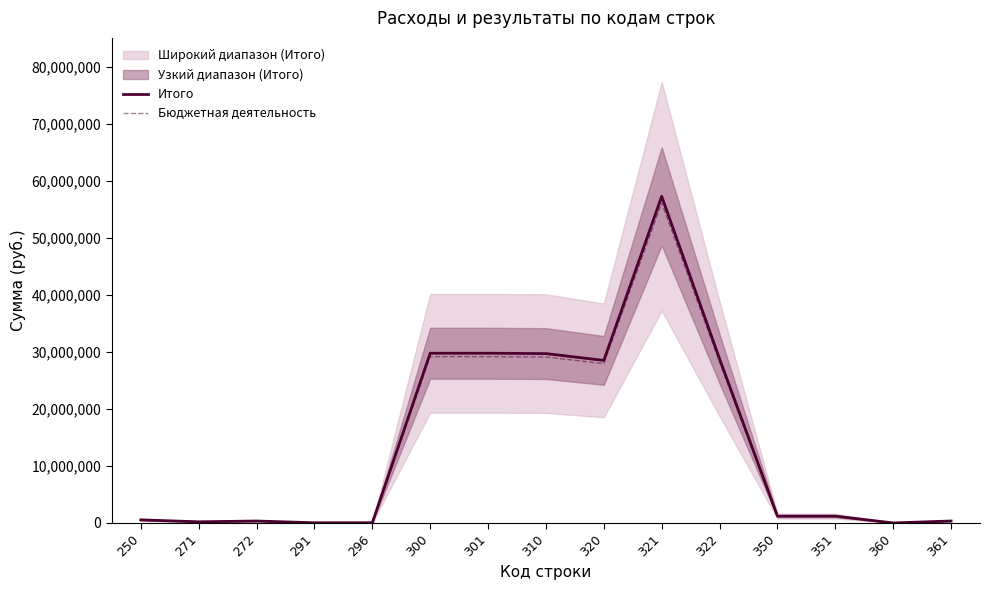

What is the sum of the Итого values at 360 and 301?

29766313.7